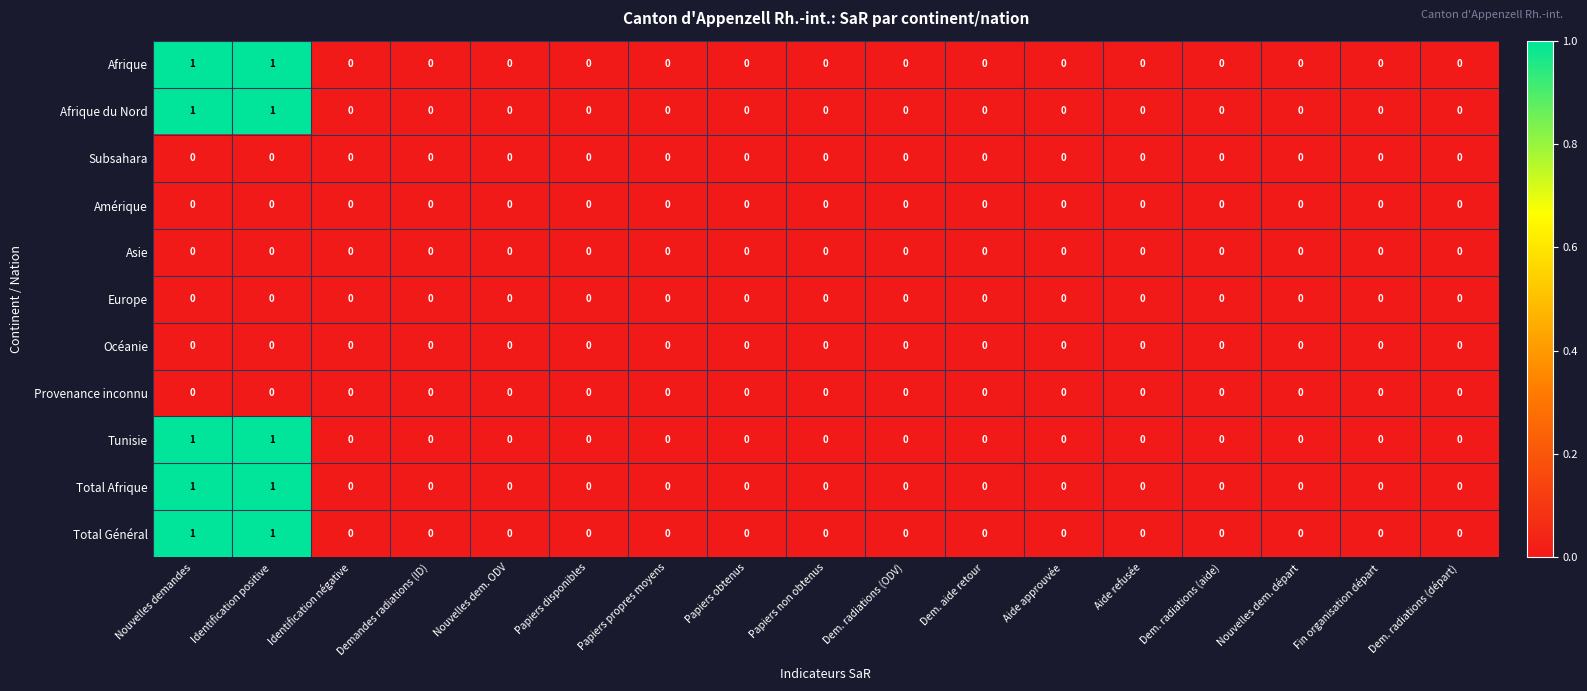

The value of Afrique du Nord at Dem. radiations (ODV) is 0. True or false?

True